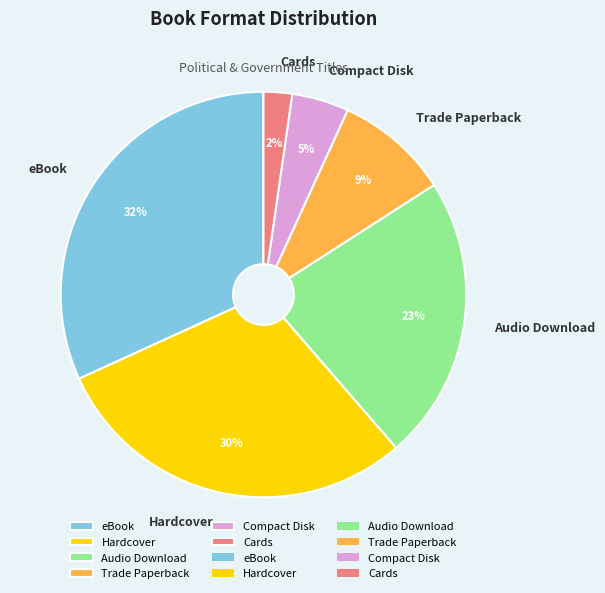

How many slices are in this pie chart?

6